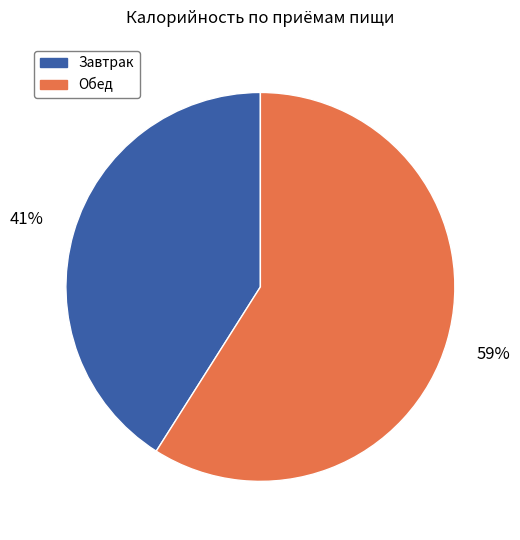

Is the sum of Обед and Завтрак greater than half?

Yes